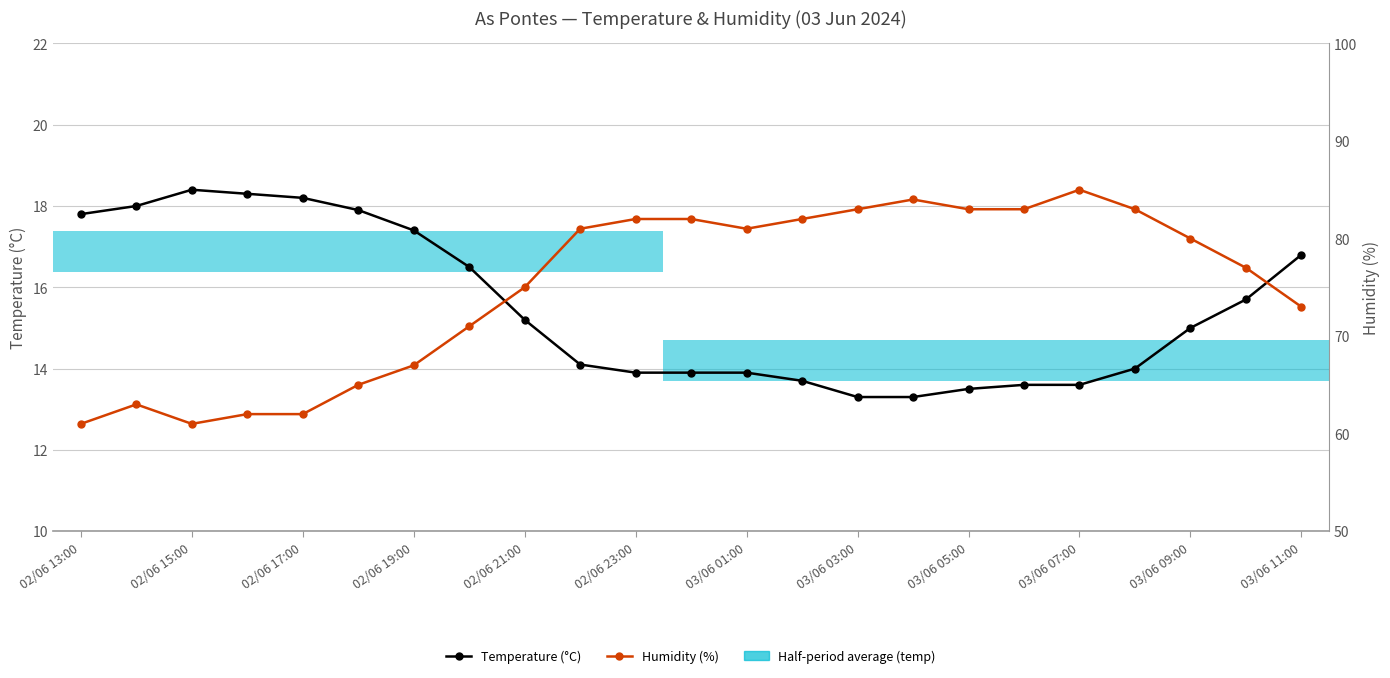

How many lines are shown in the chart?

2